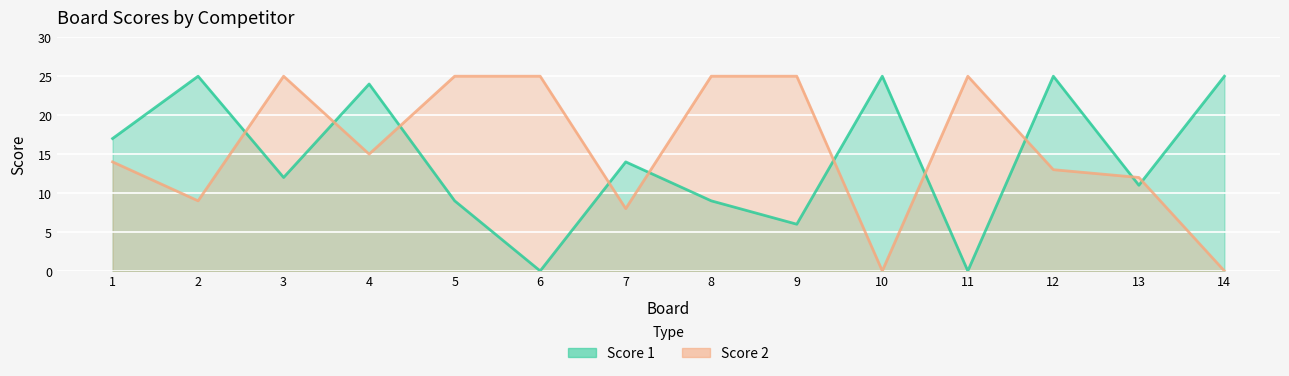

What are all the series names shown in the legend?

Score 1, Score 2